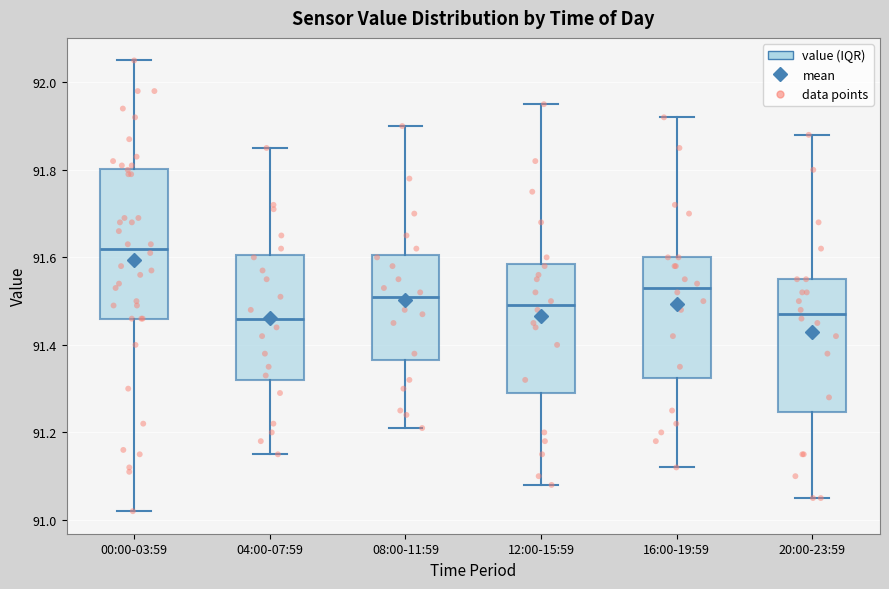

Where is the lower edge of the box for 08:00-11:59 on the y-axis? The values are not printed on the chart, so give them approximately, as read against the axis.

91.36